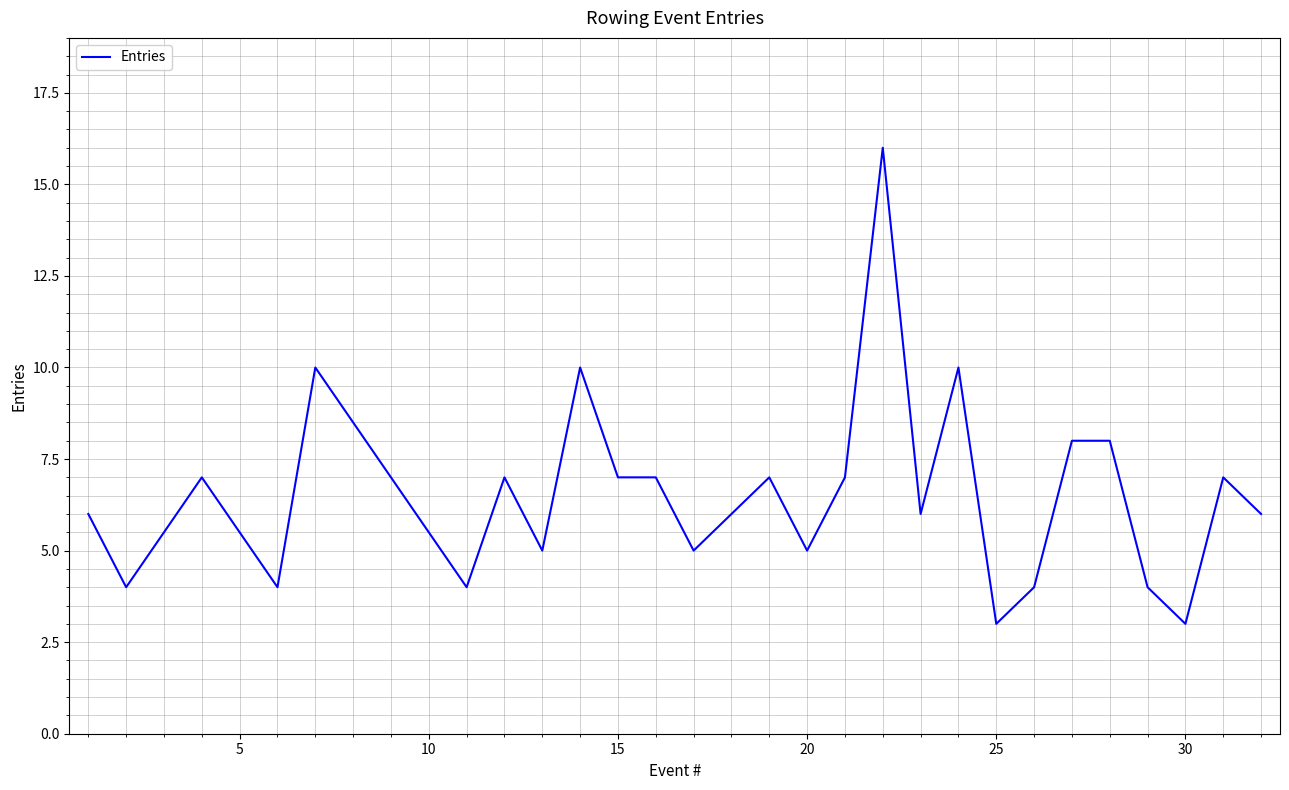

How many lines are shown in the chart?

1